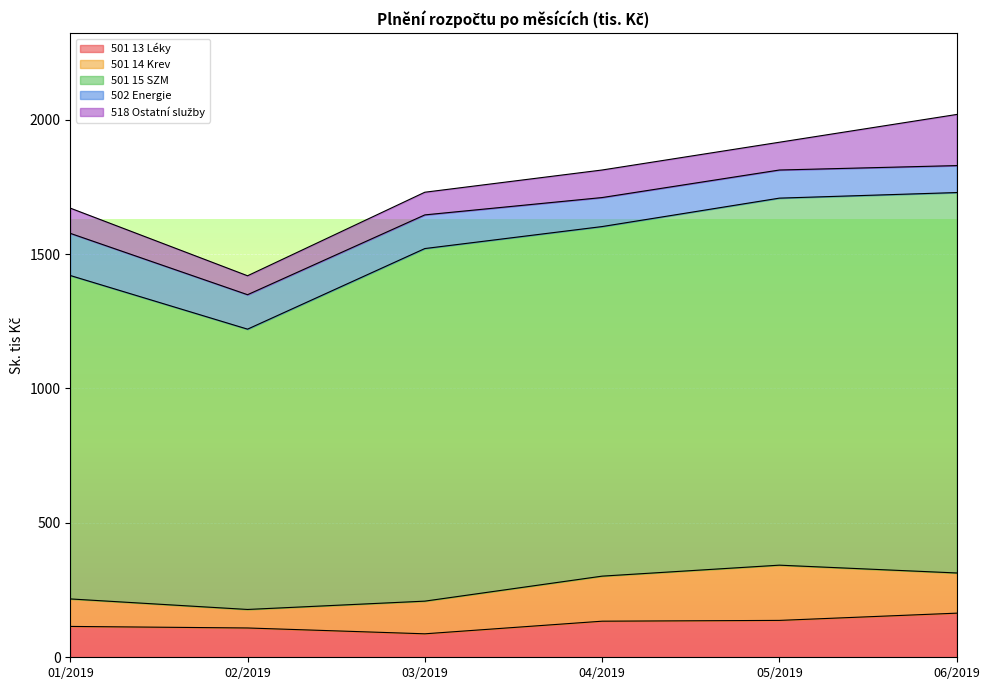

Is it true that 501 14 Krev equals 205.5 at 05/2019?

True